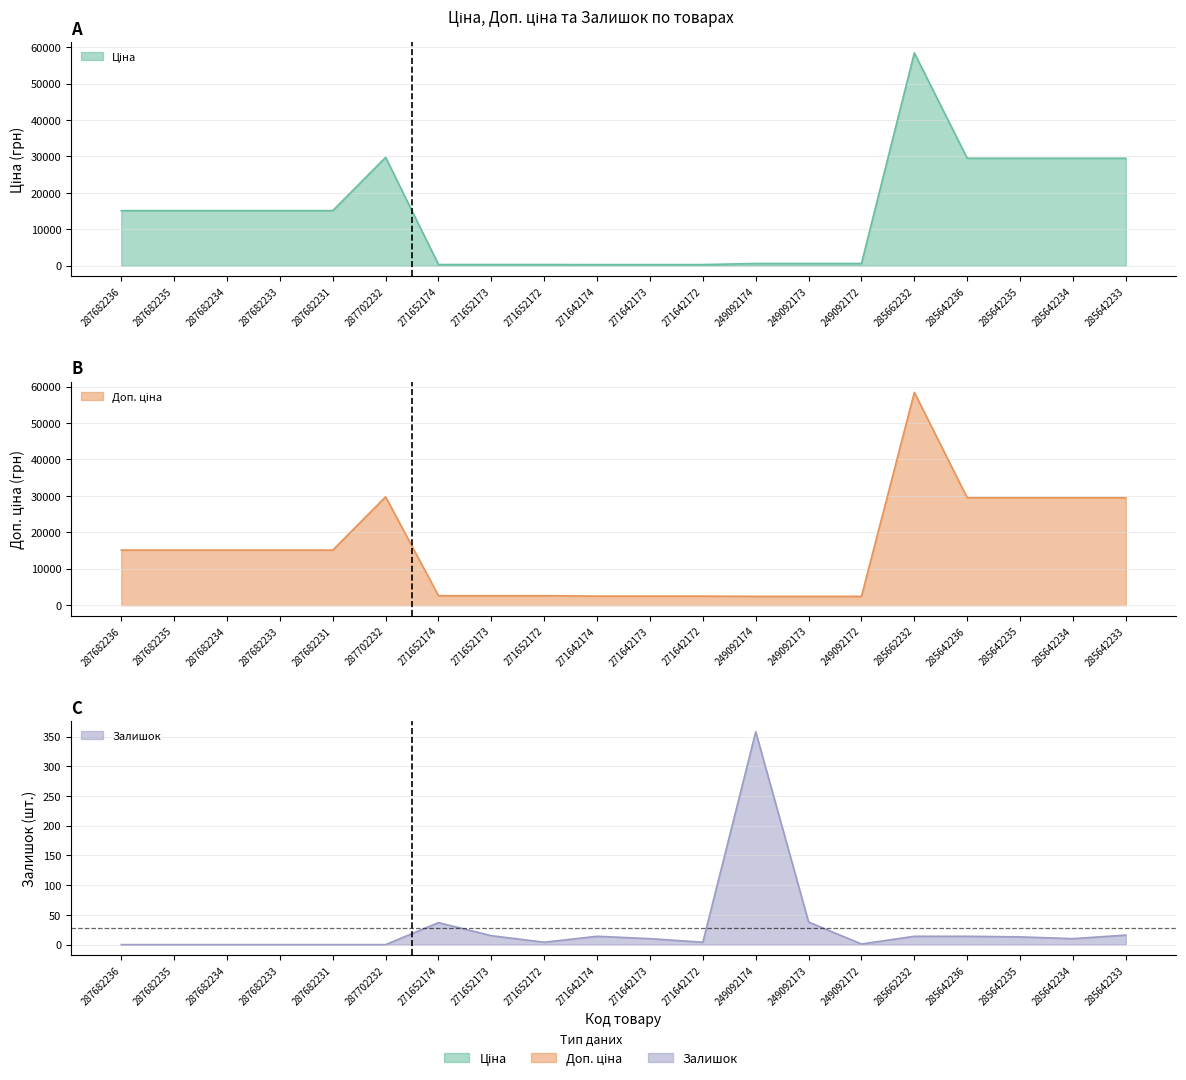

What is the difference between the Доп. ціна values at 287682233 and 271642174?

12637.6